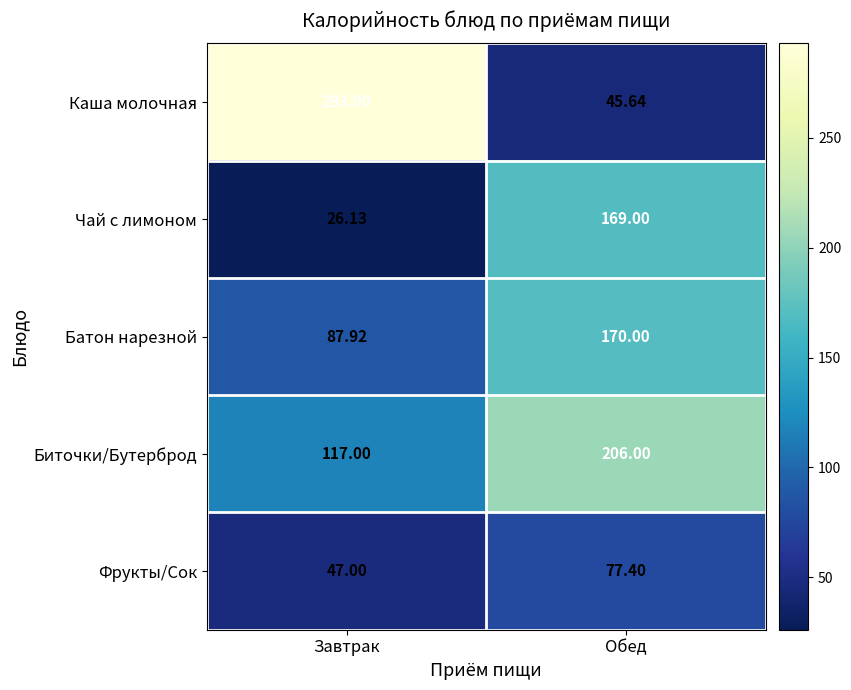

At which label does Батон нарезной reach its minimum?

Завтрак